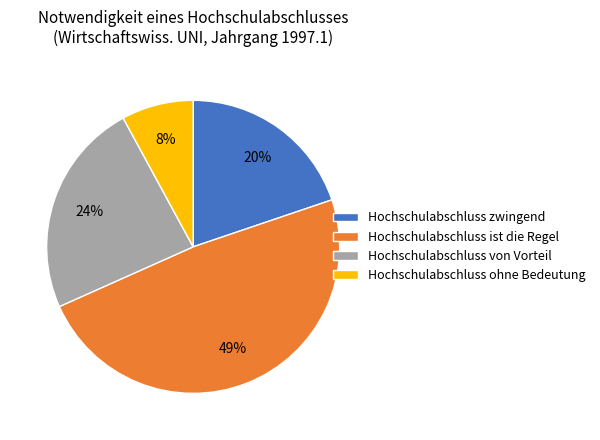

Which has a higher value, Hochschulabschluss ist die Regel or Hochschulabschluss von Vorteil?

Hochschulabschluss ist die Regel